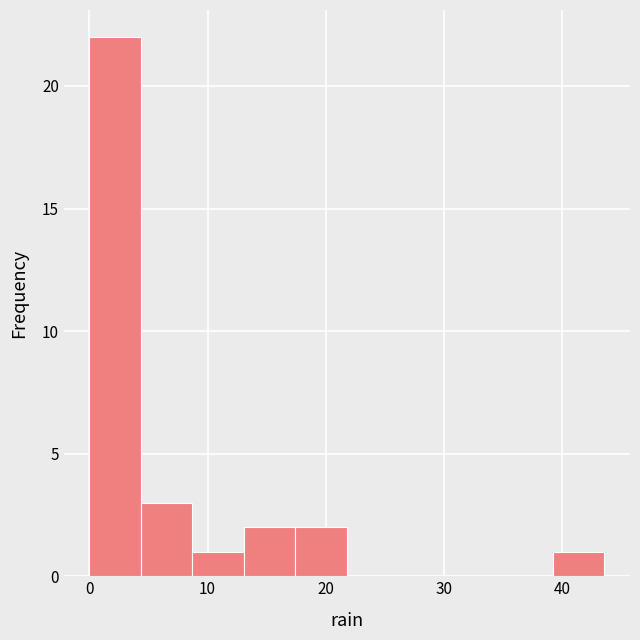

Reading left to right, list every bar in this chart as the range it spans on the x-axis followed by its height. Neither the bar edges nor the heights are printed on the chart, so give them approximately, as read against the axes.

0 to 4: 22
4 to 9: 3
9 to 13: 1
13 to 17: 2
17 to 22: 2
22 to 26: 0
26 to 31: 0
31 to 35: 0
35 to 39: 0
39 to 44: 1